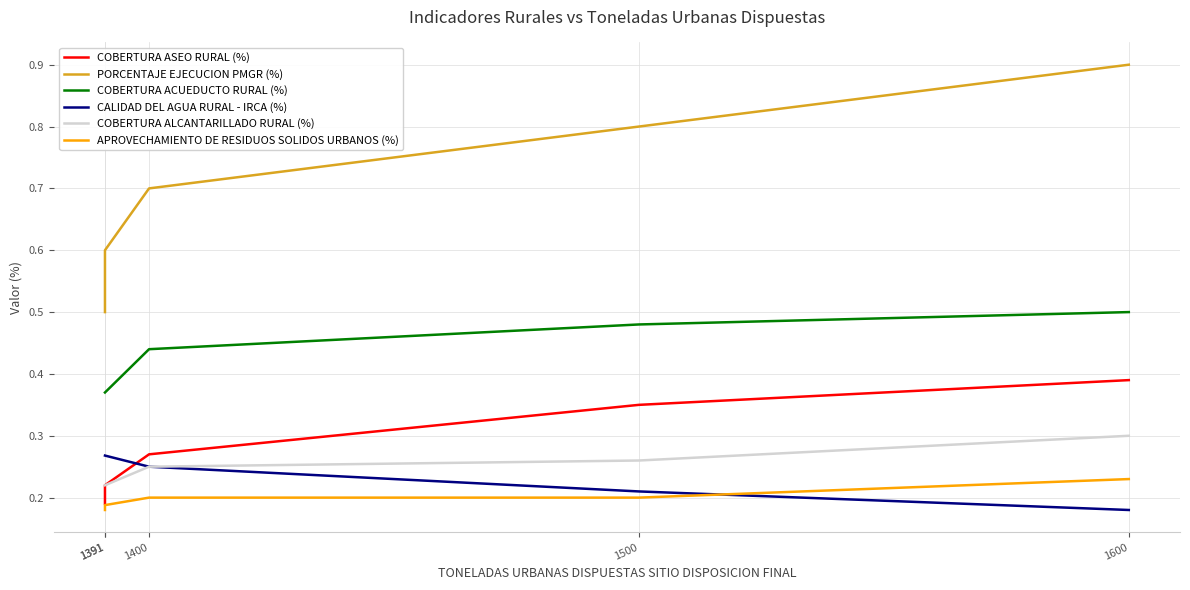

The COBERTURA ASEO RURAL (%) series shows 0.3 at 1391. True or false?

False